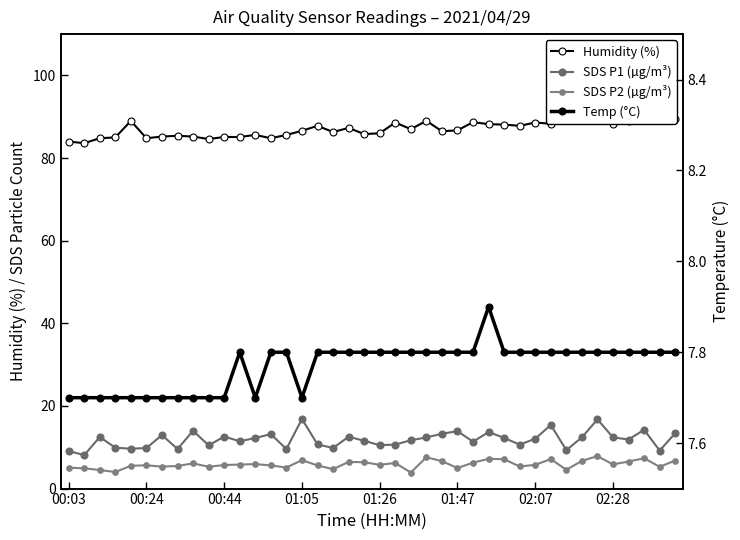

What is the difference between the second highest and second lowest values in the SDS P1 (µg/m³) series?

7.7